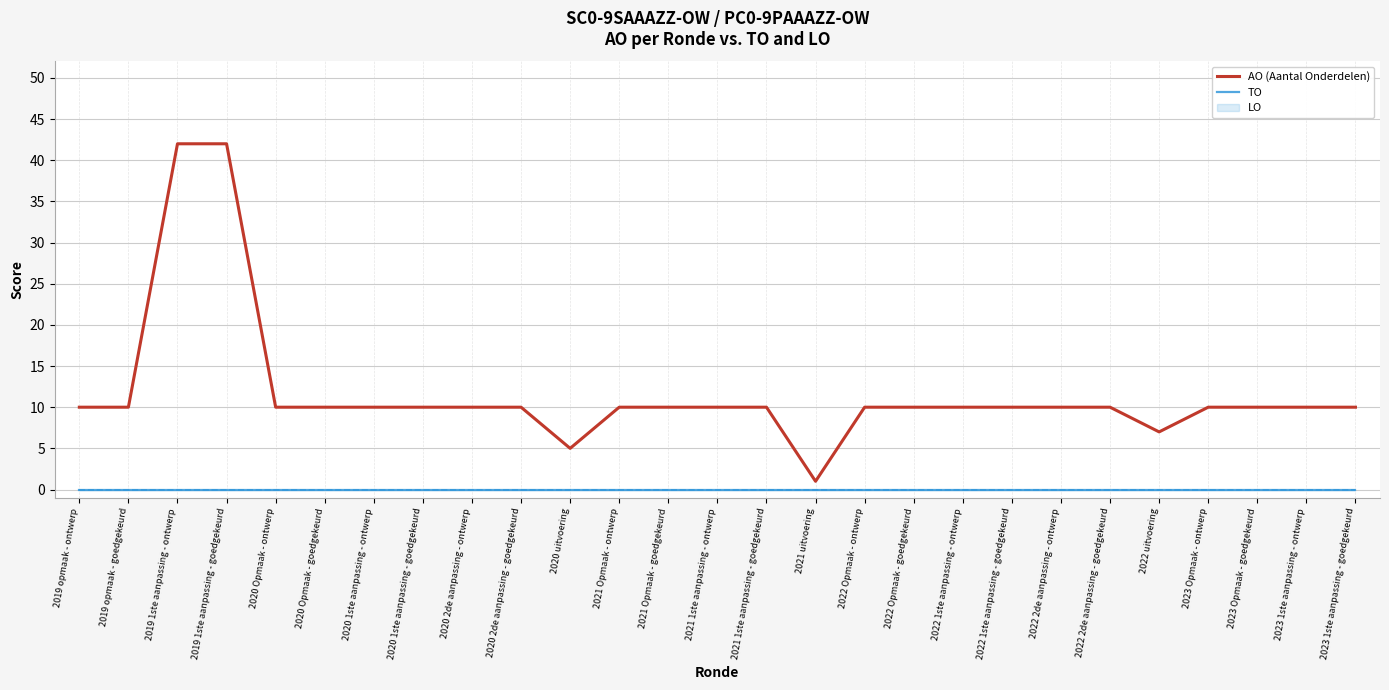

True or false: TO and AO (Aantal Onderdelen) intersect in this chart.

False